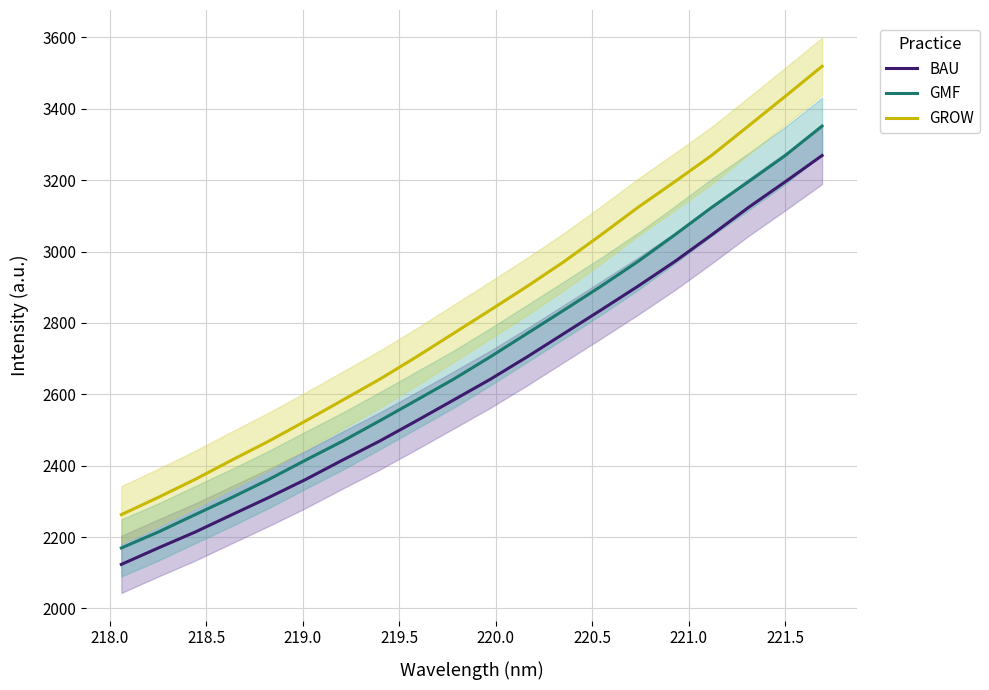

How many data points in GMF are less than 2704?

10